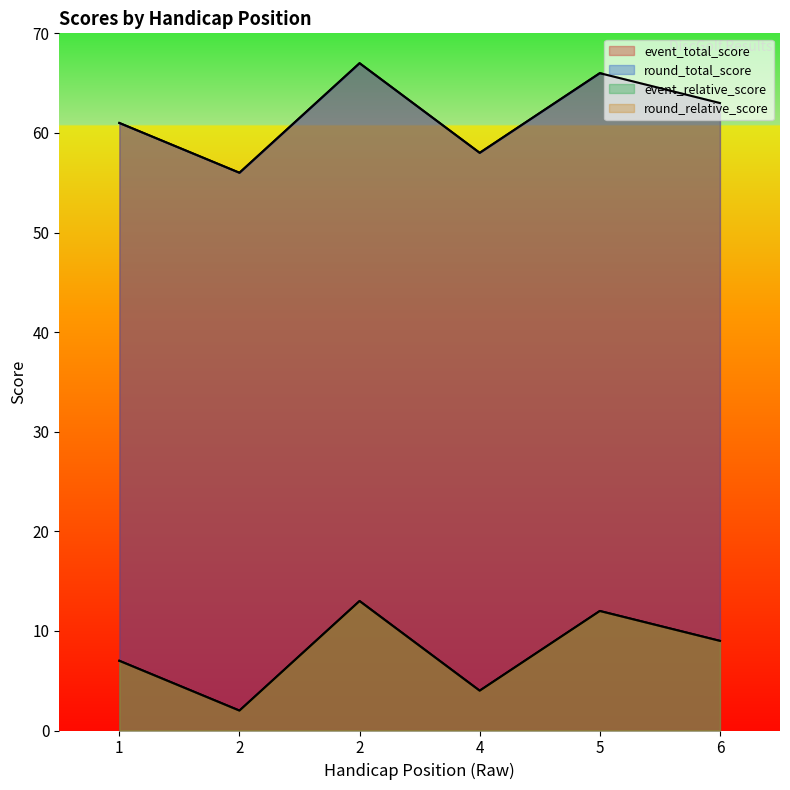

How many data points in round_relative_score are less than 9?

3